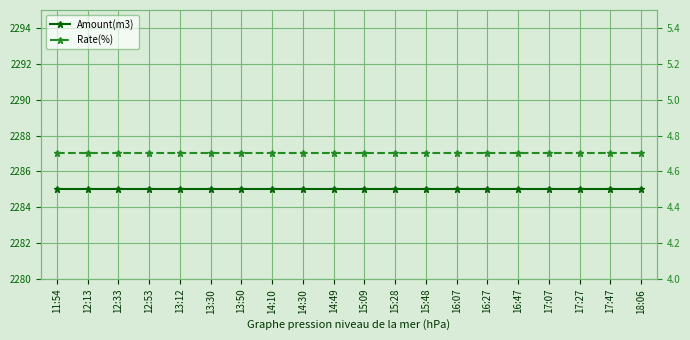

True or false: Rate(%) and Amount(m3) cross at least once.

False